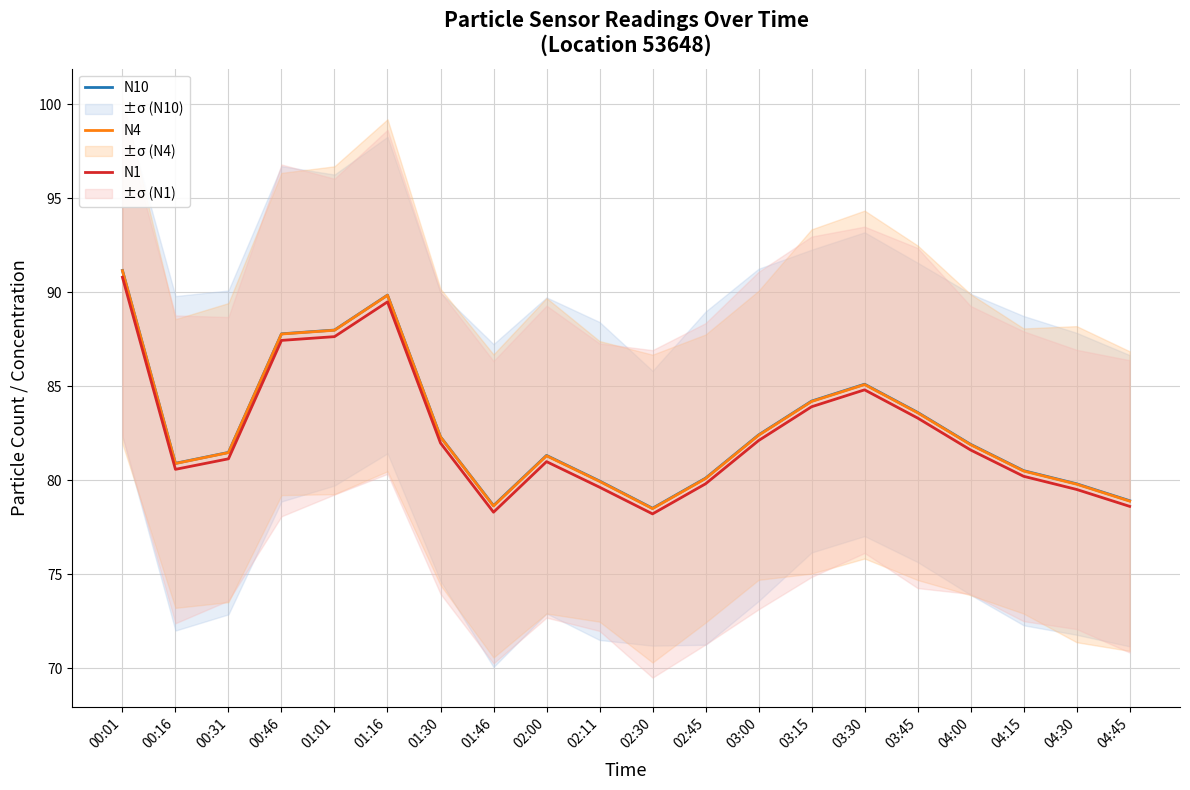

Rank the categories by N1 value from highest to lowest.

00:01, 01:16, 01:01, 00:46, 03:30, 03:15, 03:45, 03:00, 01:30, 04:00, 00:31, 02:00, 00:16, 04:15, 02:45, 02:11, 04:30, 04:45, 01:46, 02:30